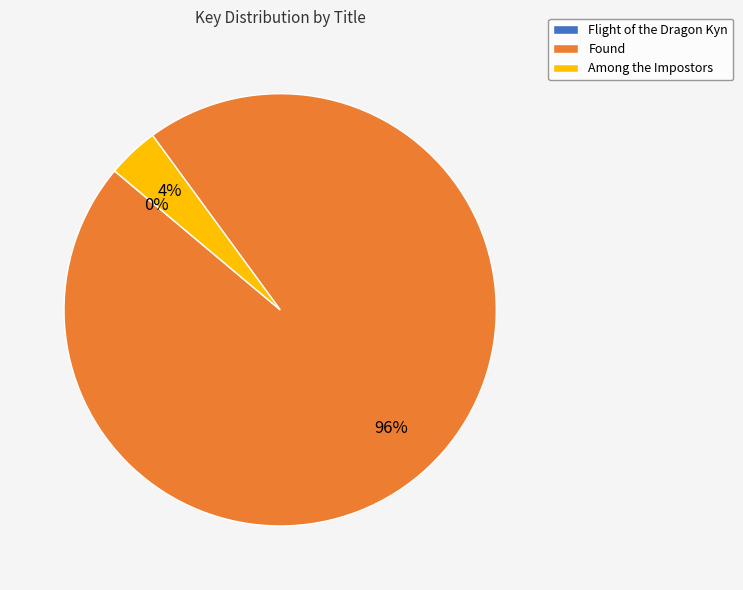

To the nearest percent, what is the combined percentage of Found and Among the Impostors?

100%